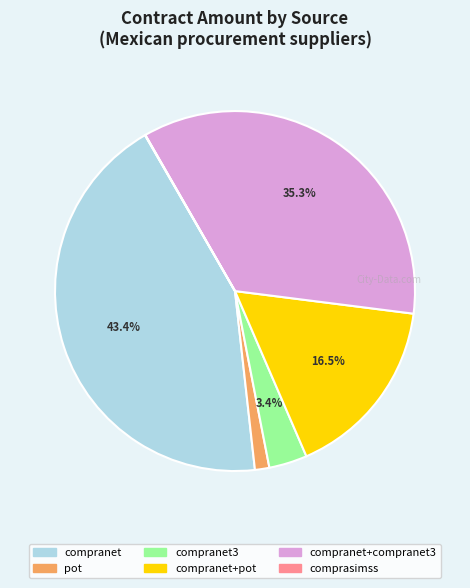

Is there a majority slice in this chart?

No